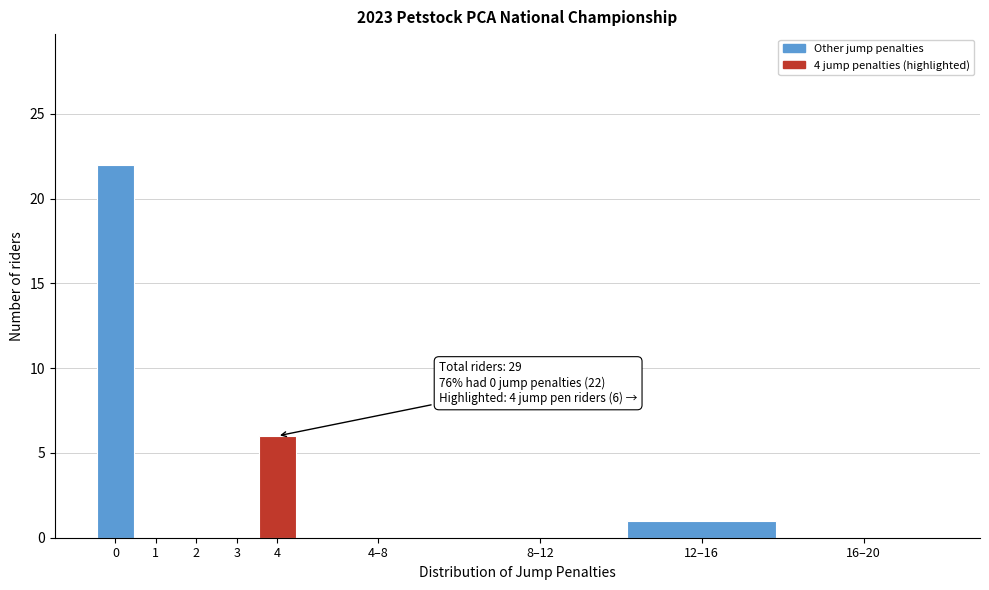

Reading left to right, extract all data points from this chart.

0=22	1=0	2=0	3=0	4=6	4–8=0	8–12=0	12–16=1	16–20=0